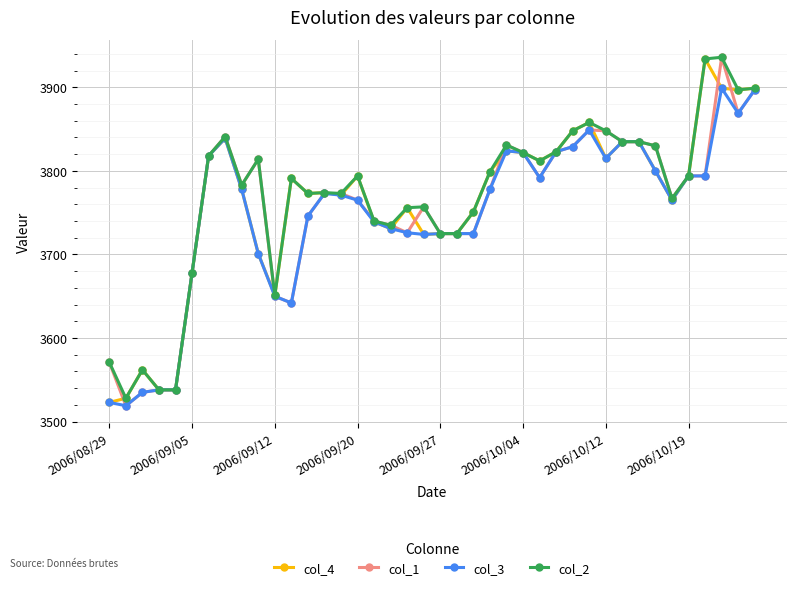

What is the value of the col_2 point at the 3rd from the left?

3562